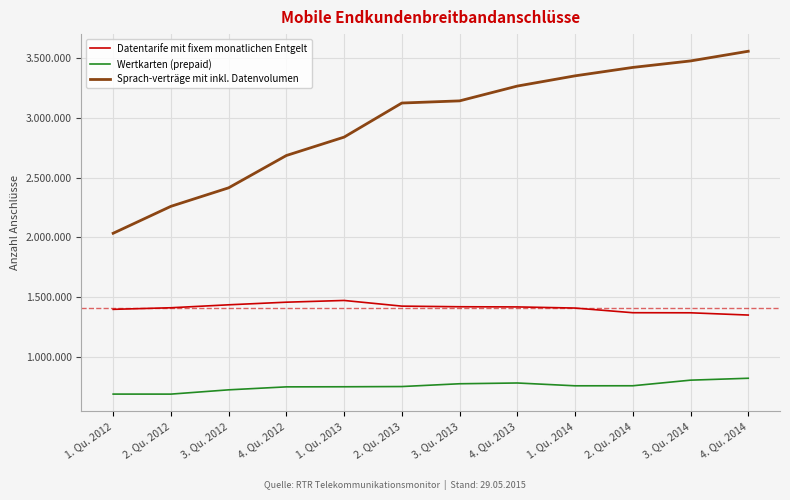

Does the chart have visible grid lines?

Yes